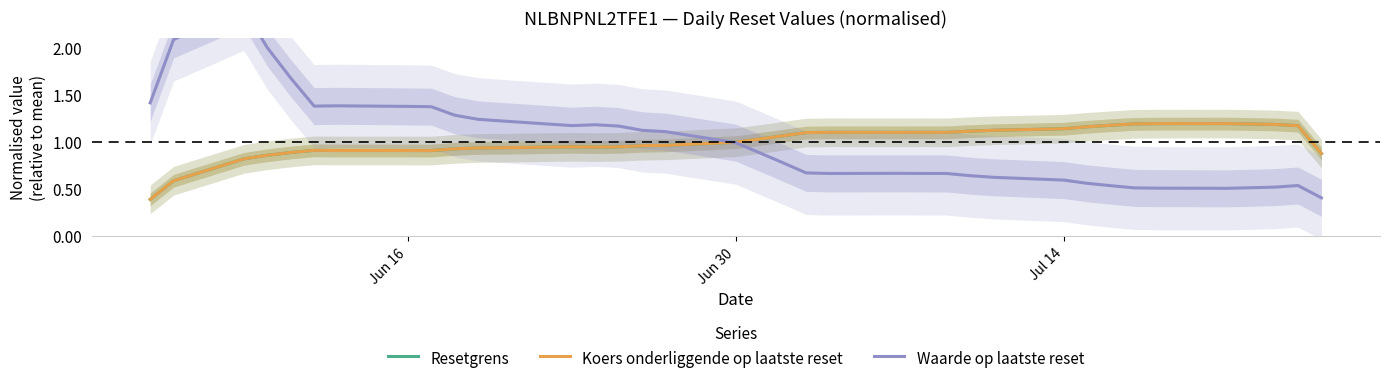

How many times do Resetgrens and Waarde op laatste reset cross each other?

1